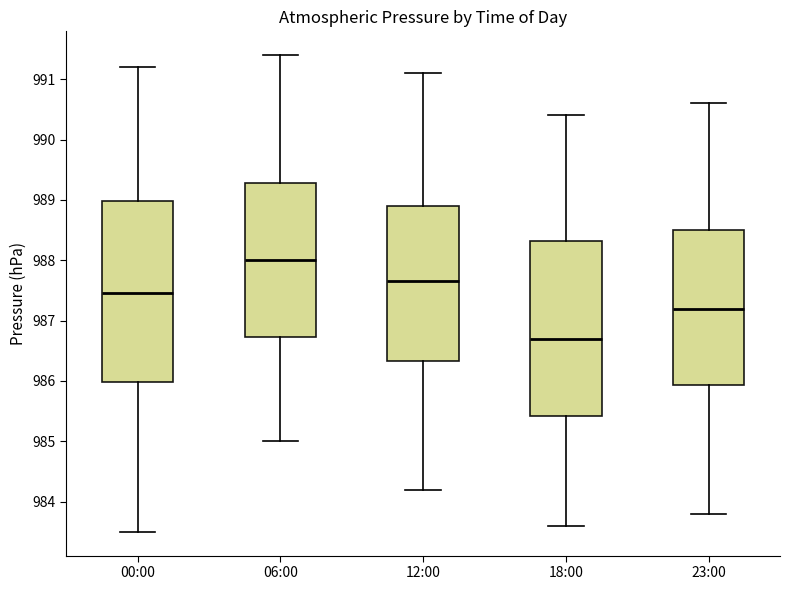

Reading left to right, transcribe this box plot: for each box, give where its median line is, the range the box spans, and where its two whiskers end, as read against the y-axis. The values are not printed on the chart, so give them approximately, as read against the axis.

00:00: median 987.5, box 986.0 to 989.0, whiskers 983.5 to 991.2
06:00: median 988.0, box 986.7 to 989.3, whiskers 985.0 to 991.4
12:00: median 987.7, box 986.3 to 988.9, whiskers 984.2 to 991.1
18:00: median 986.7, box 985.4 to 988.3, whiskers 983.6 to 990.4
23:00: median 987.2, box 985.9 to 988.5, whiskers 983.8 to 990.6